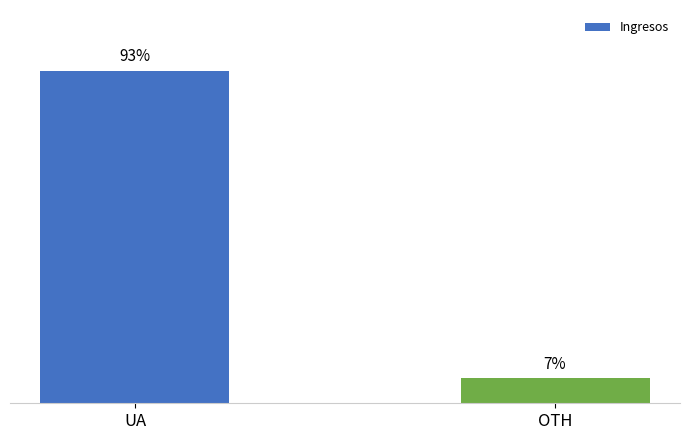

Which category has the highest value across all series?

UA